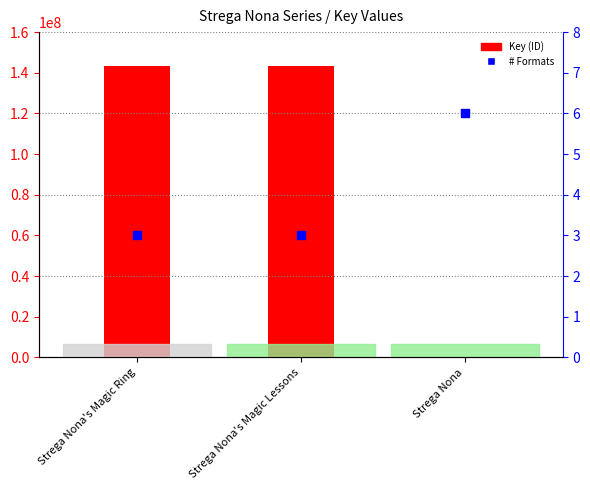

What is the total value across all series at Strega Nona's Magic Ring?

143155564